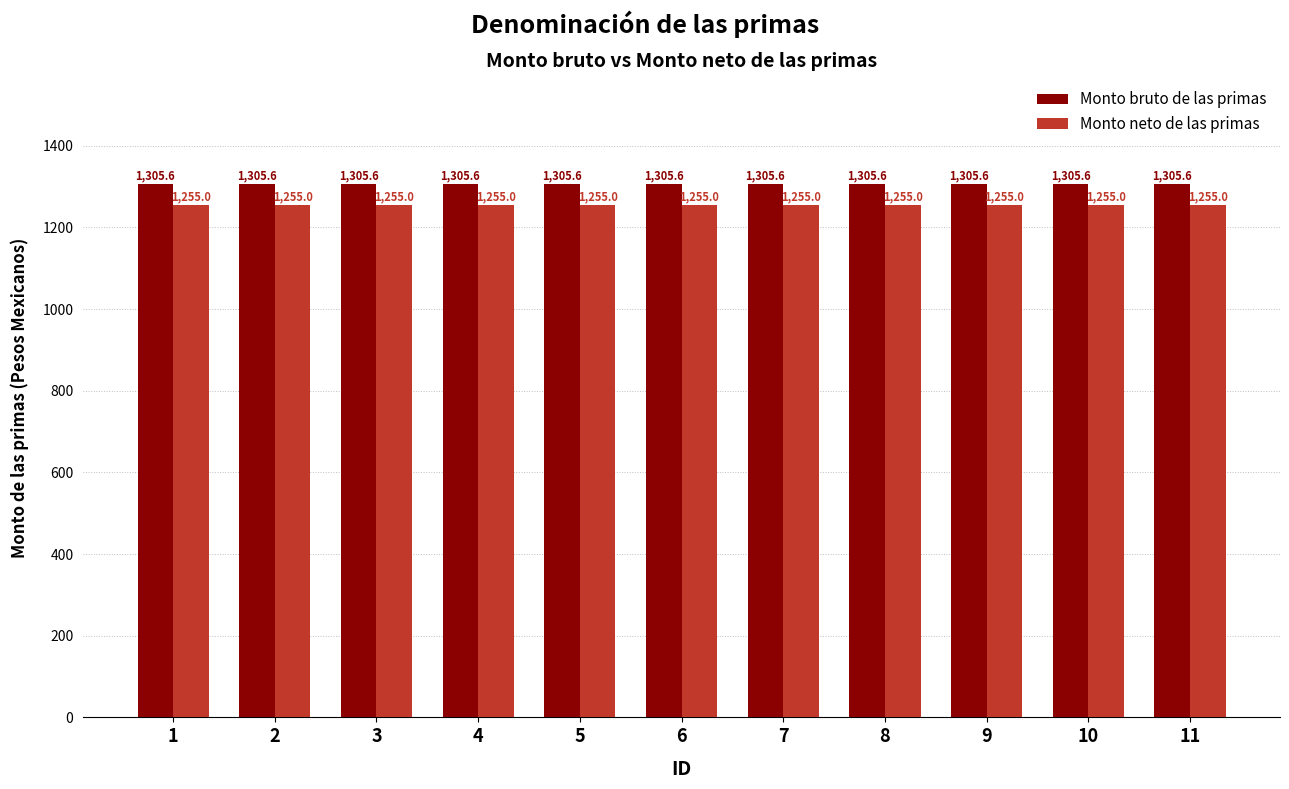

Rank the series at 8 from highest to lowest value.

Monto bruto de las primas, Monto neto de las primas